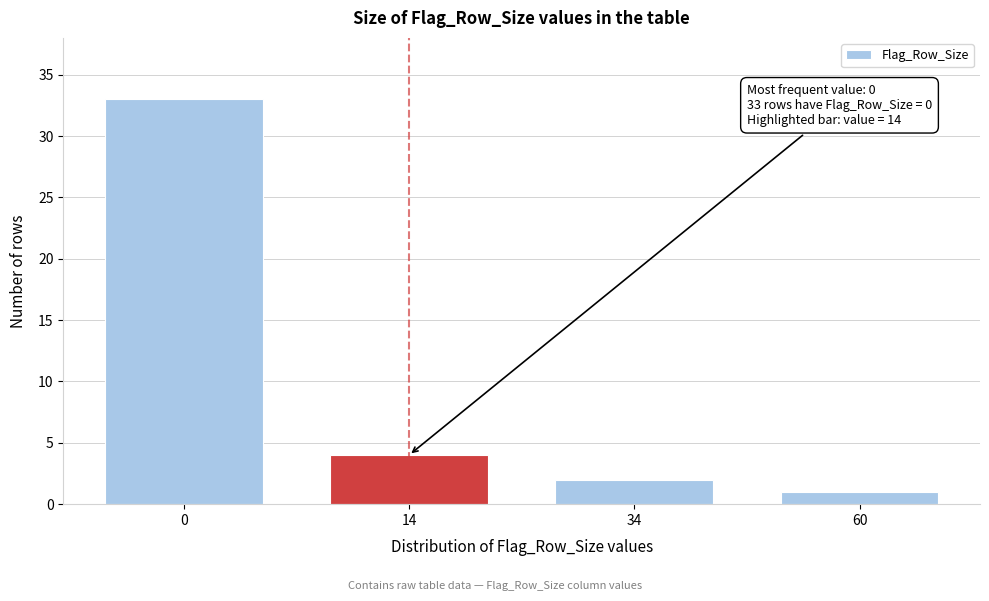

Reading right to left, list all the values displayed in this chart.

60=1	34=2	14=4	0=33